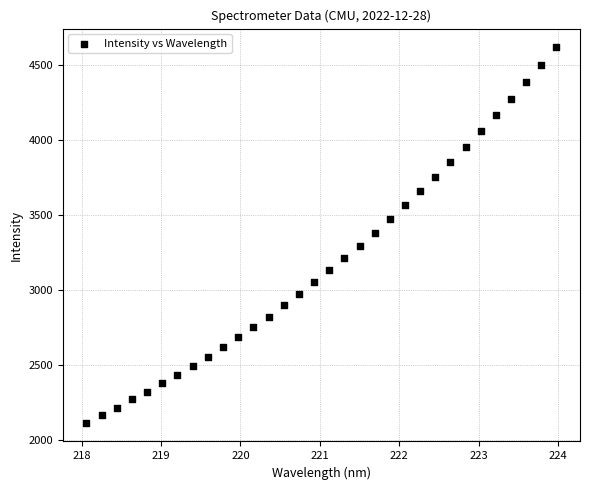

What is the range of X values (max minus min)?

5.9